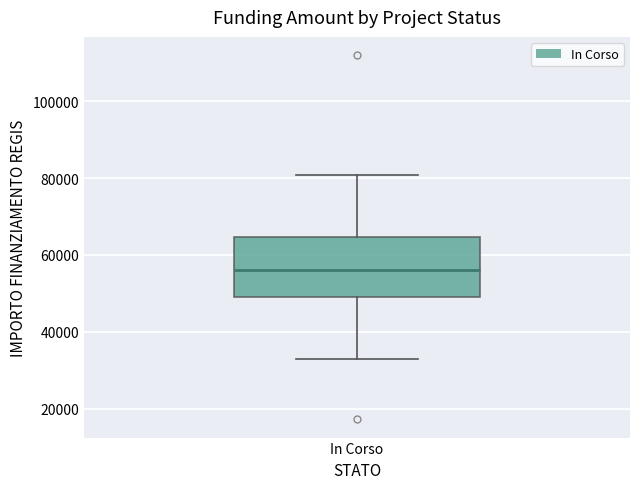

Read this box plot against the y-axis: the position of the median line, the range covered by the box, and the ends of both whiskers. The values are not printed on the chart, so give them approximately, as read against the axis.

median 56000, box 50000 to 64000, whiskers 32000 to 80000